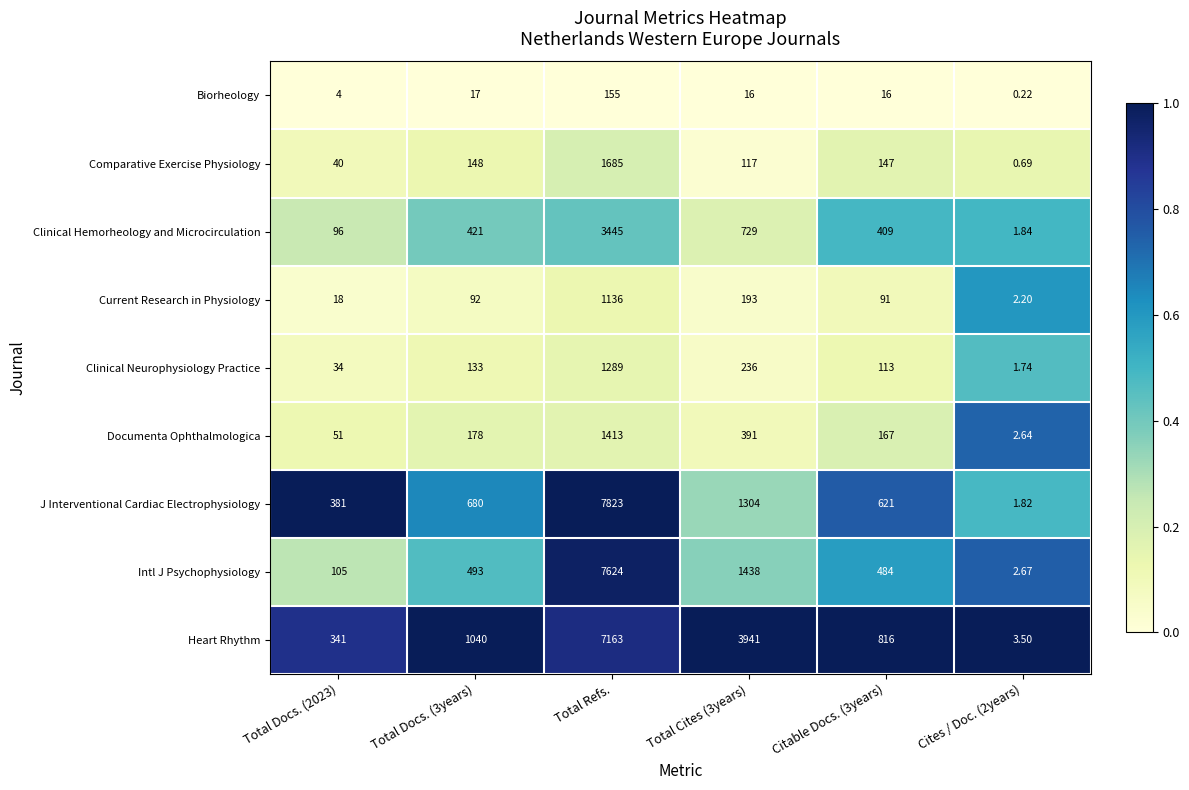

Count the number of categories in the chart.

6